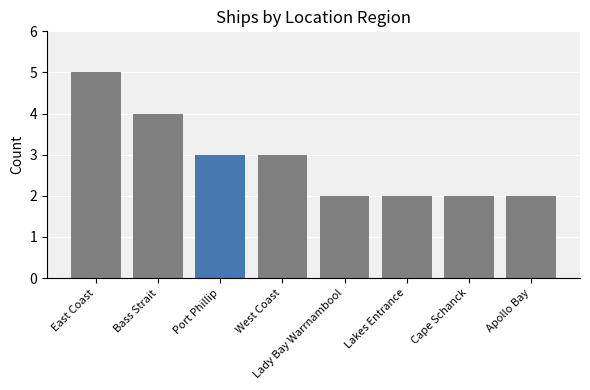

Which category has the highest value across all series?

East Coast